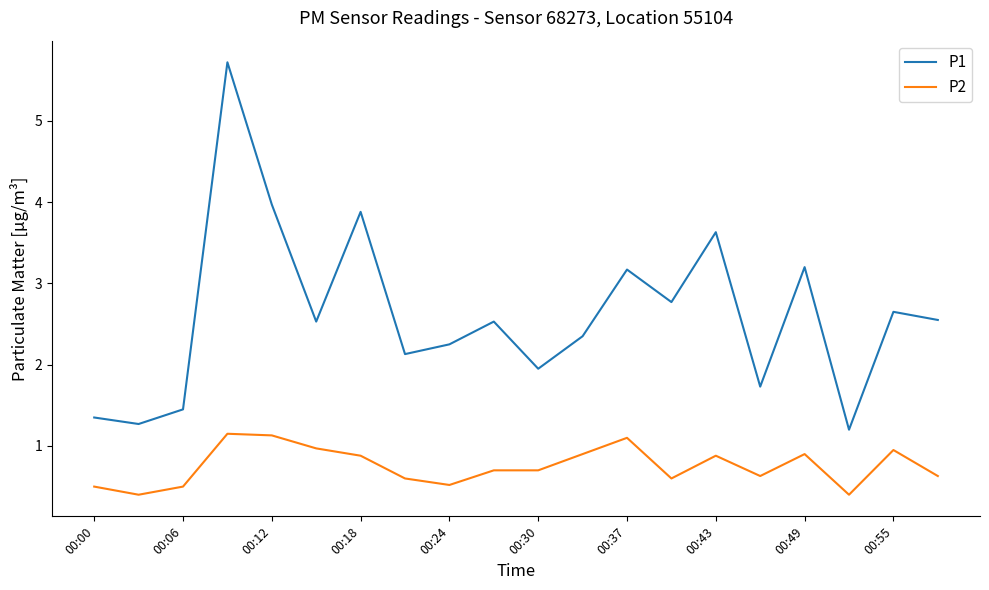

True or false: P1 and P2 cross at least once.

False